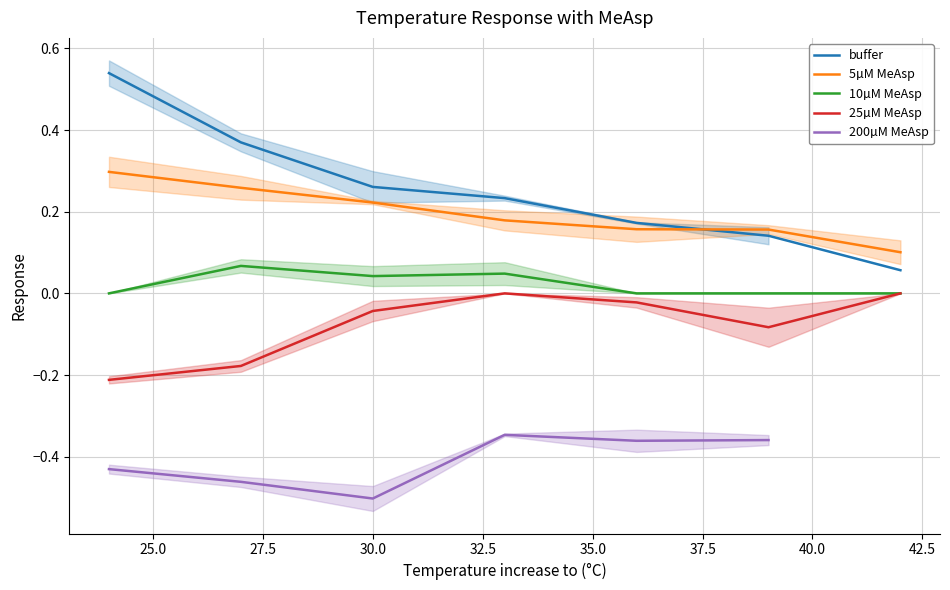

True or false: 25µM MeAsp and buffer cross at least once.

False